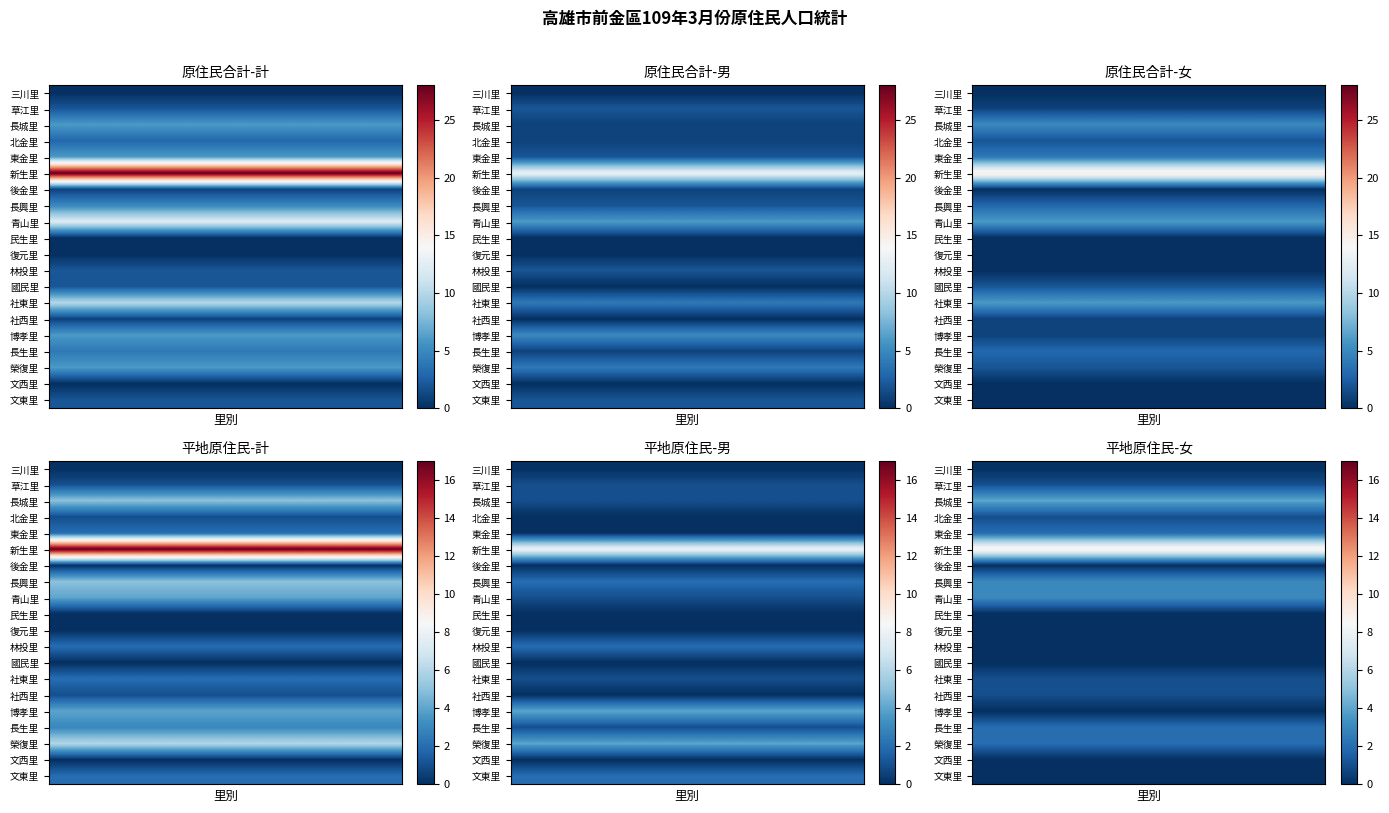

Is the value of 長興里 at 1 greater than the value of 後金里 at 3?

Yes